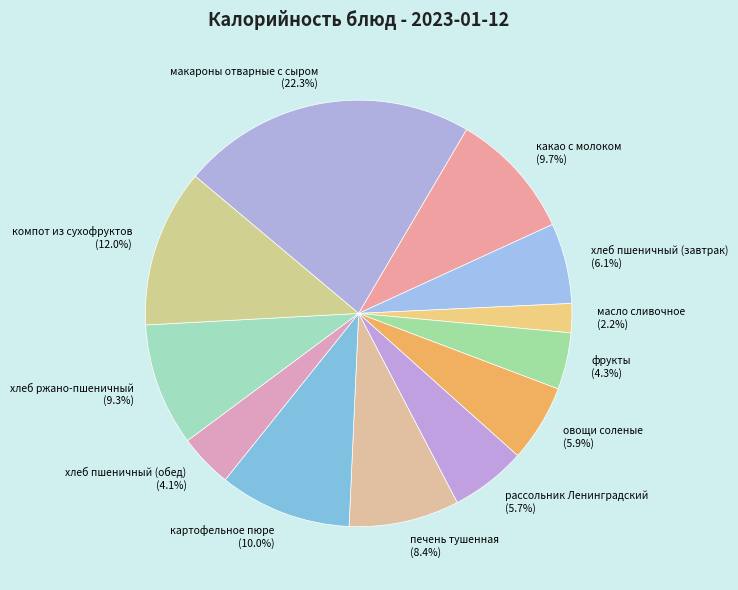

Does компот из сухофруктов account for over 50% of the chart?

No